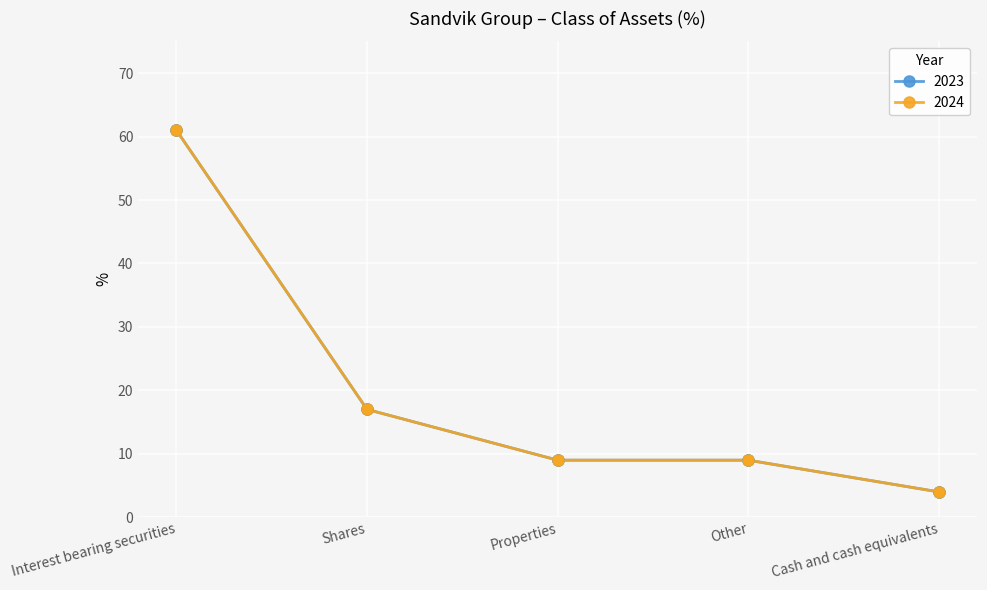

Which series has the largest total across all categories?

2023